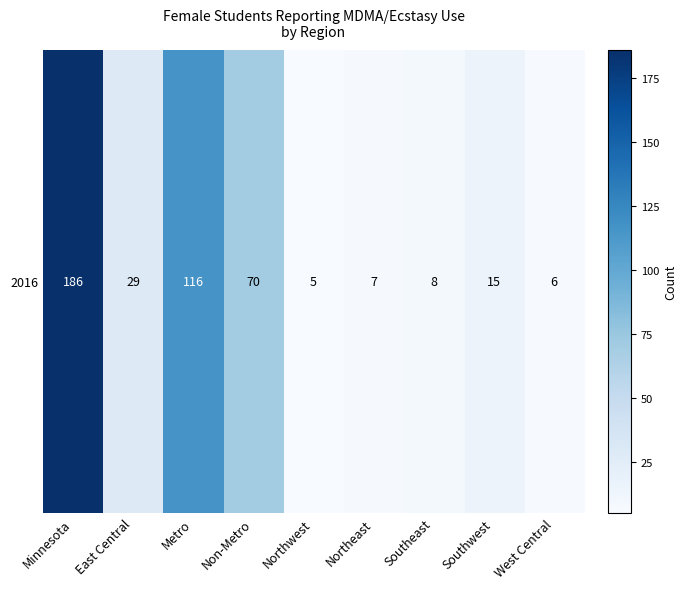

What is the change in value from Northwest to Southeast?

+3